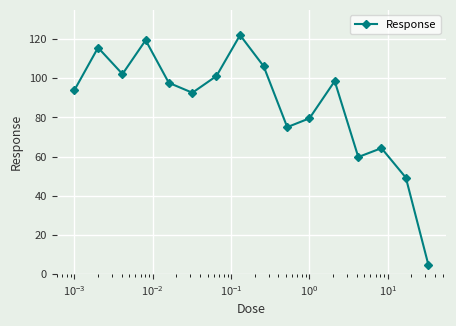

What is the value of the 13th point from the left?

59.8